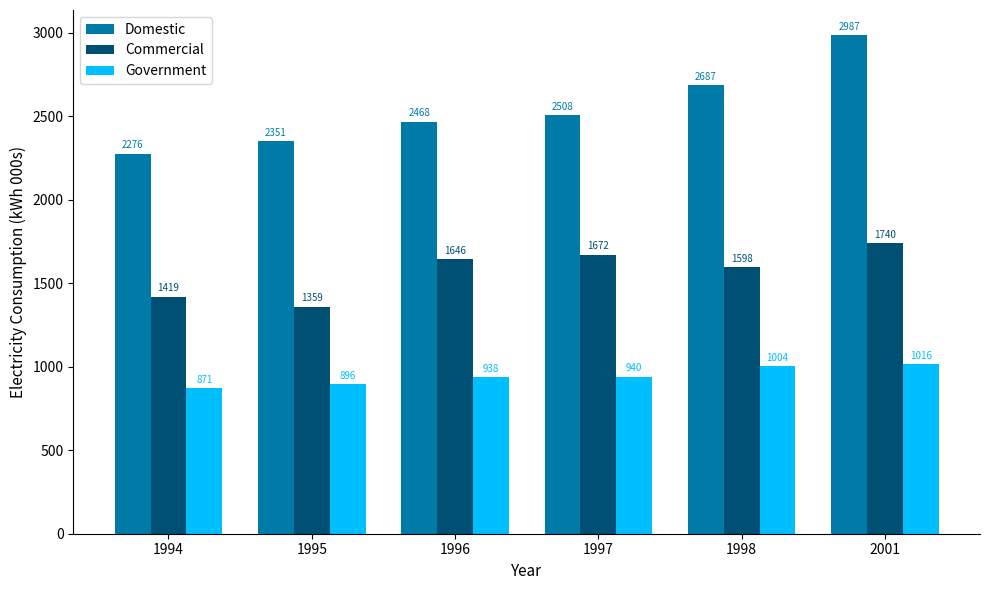

Which series has the widest spread of values?

Domestic